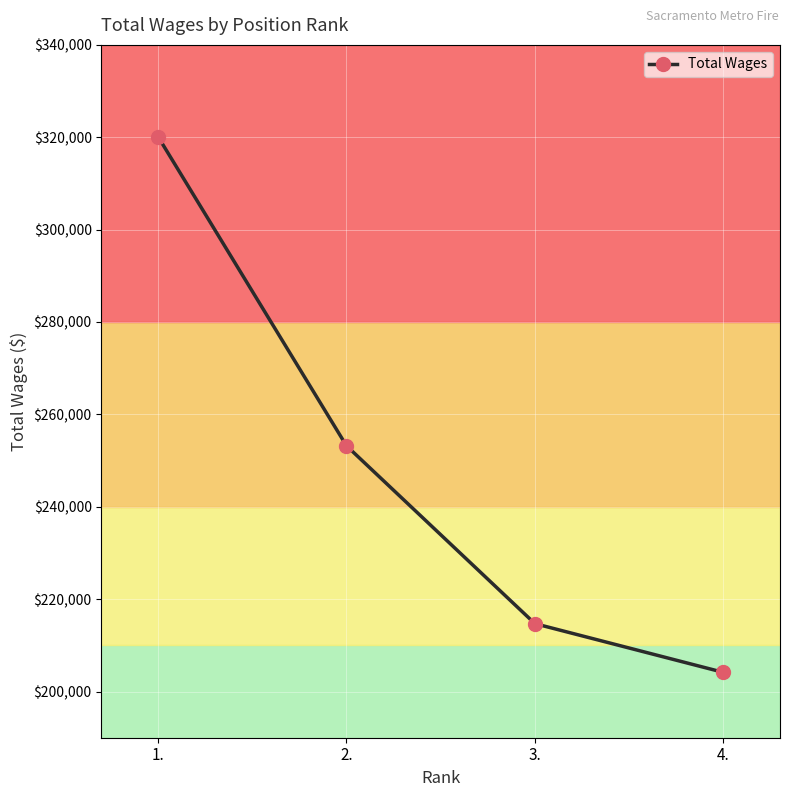

What position from the right is 2.?

3